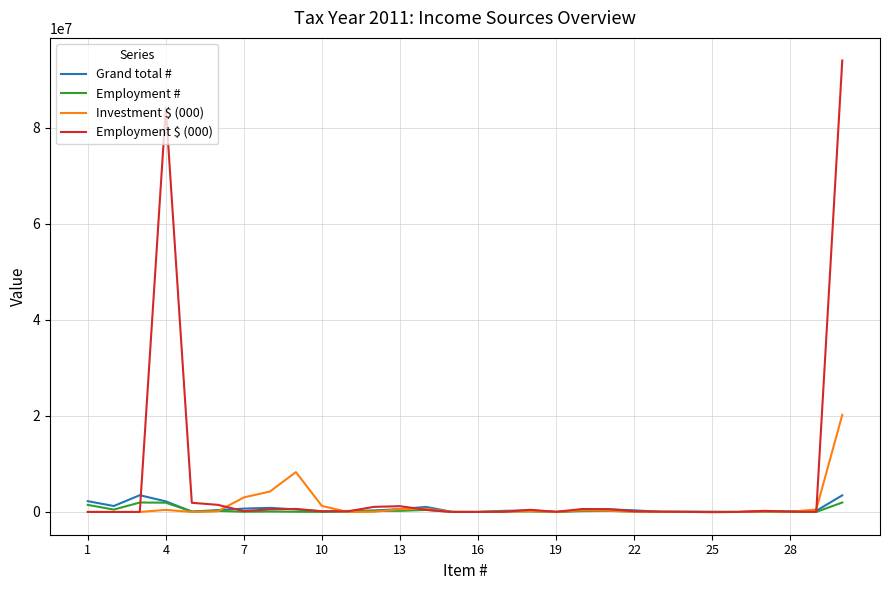

Which series has the largest total across all categories?

Employment $ (000)